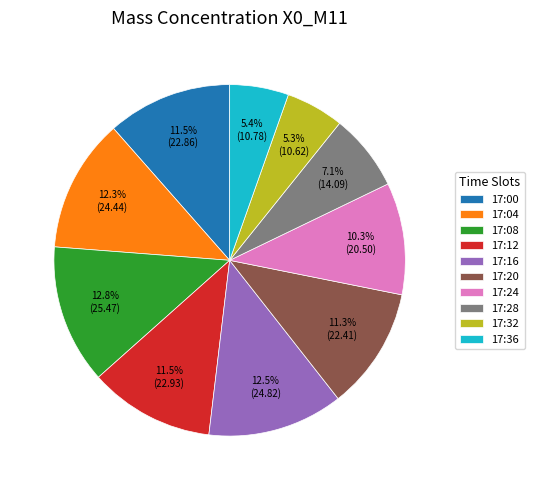

Between 17:32 and 17:24, which is larger?

17:24